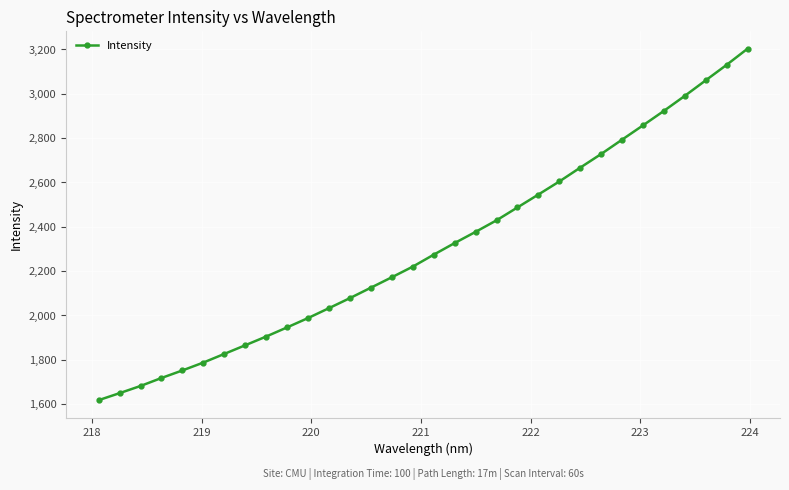

What is the value of the 18th point from the left?

2326.6